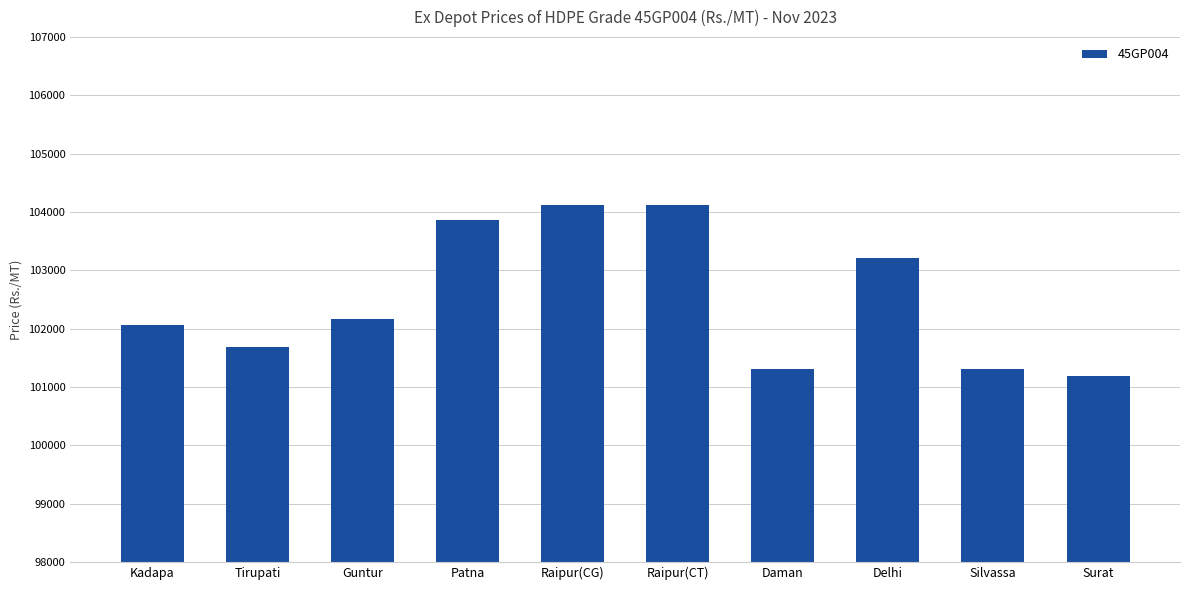

The value at Daman is 3310. True or false?

True